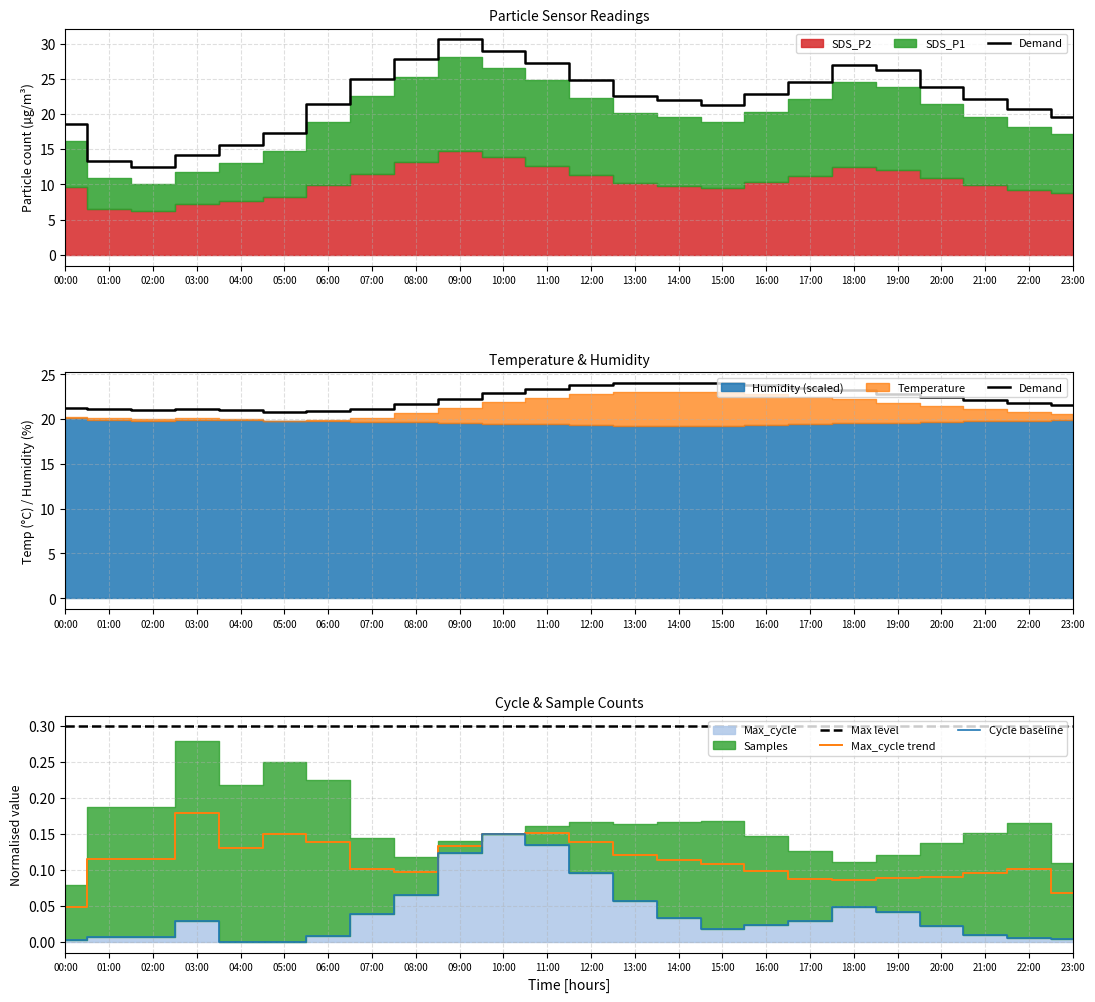

True or false: Cycle baseline and Max level intersect in this chart.

False